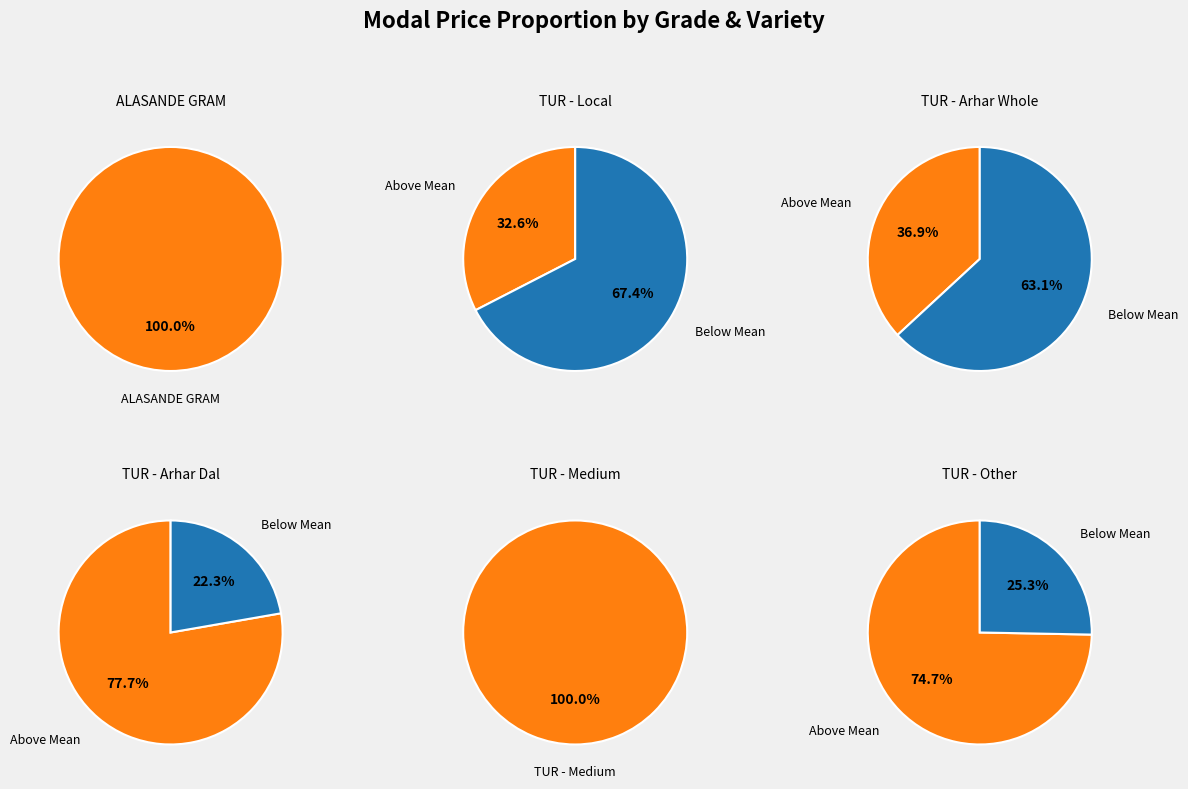

Count the number of slices in the pie.

6